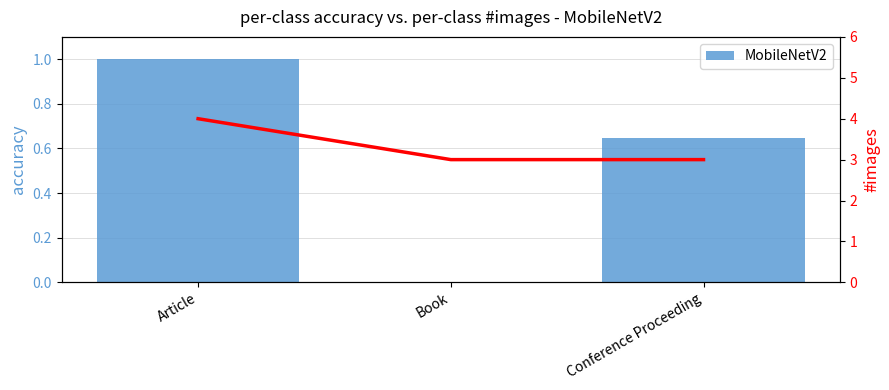

What is the label of the 1st bar from the left?

Article